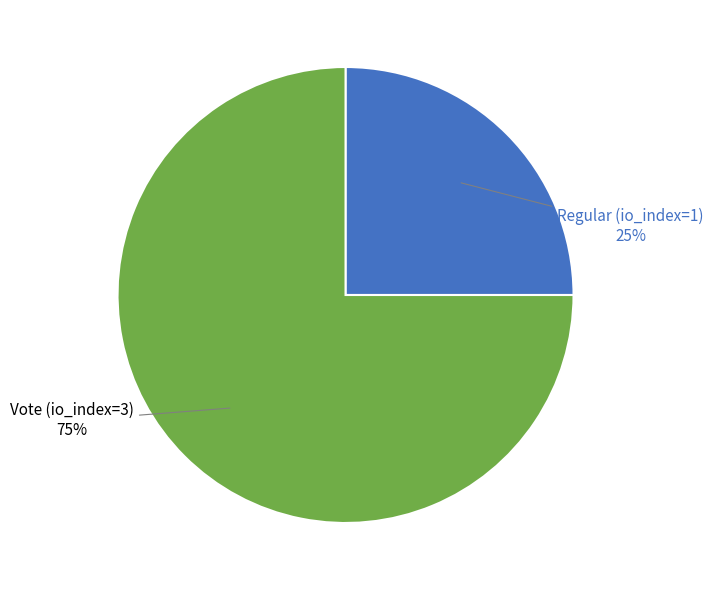

To the nearest percent, what is the average slice percentage?

50%